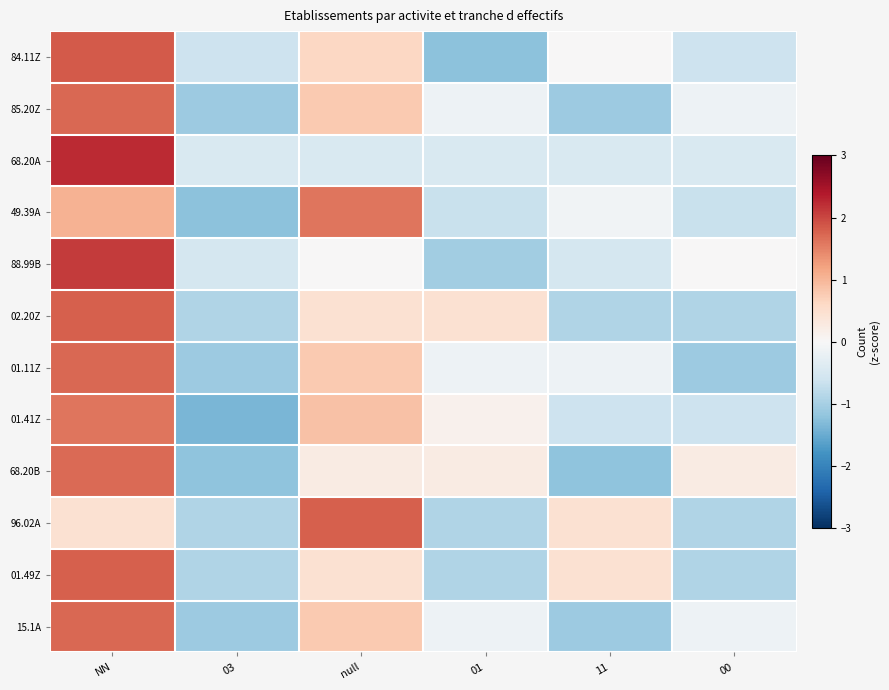

What is the spread (max minus min) of values at NN?

1.8